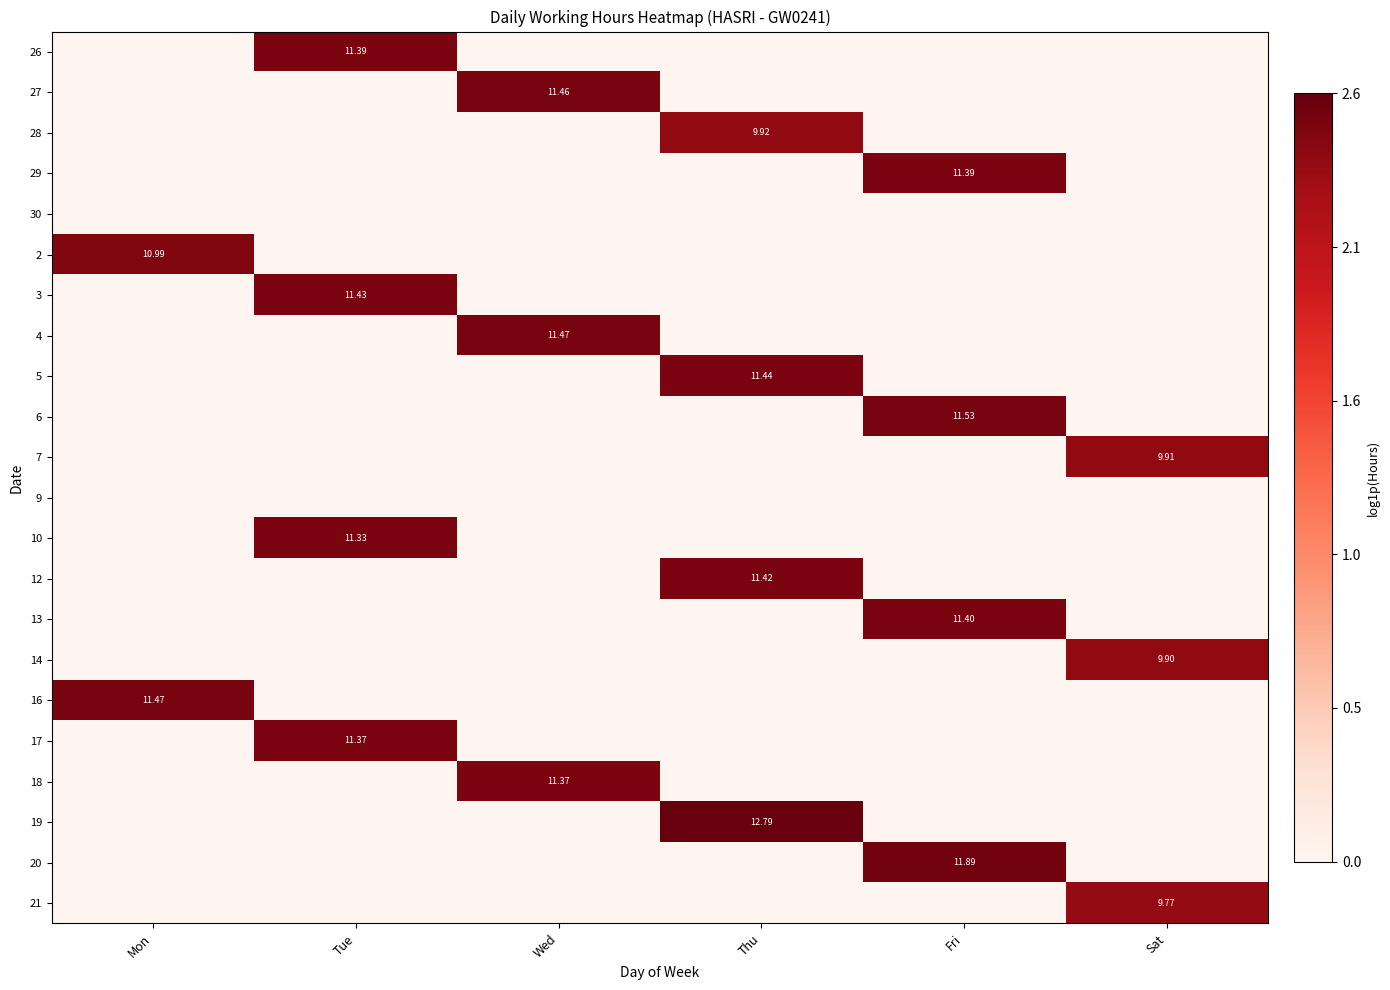

Rank the series at Thu from lowest to highest value.

26, 27, 29, 30, 2, 3, 4, 6, 7, 9, 10, 13, 14, 16, 17, 18, 20, 21, 28, 12, 5, 19